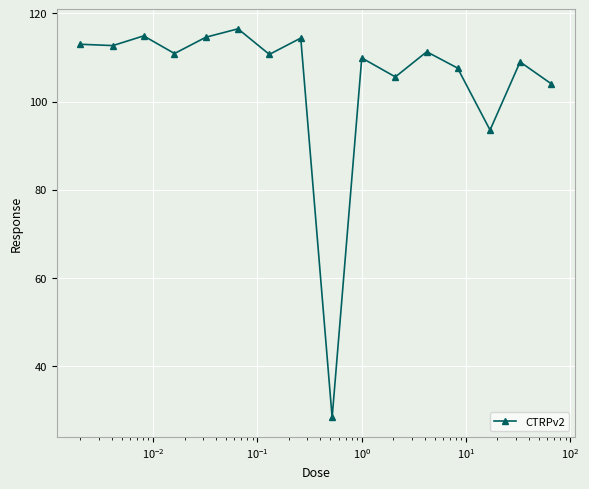

What is the value of the 4th point from the left?

110.9